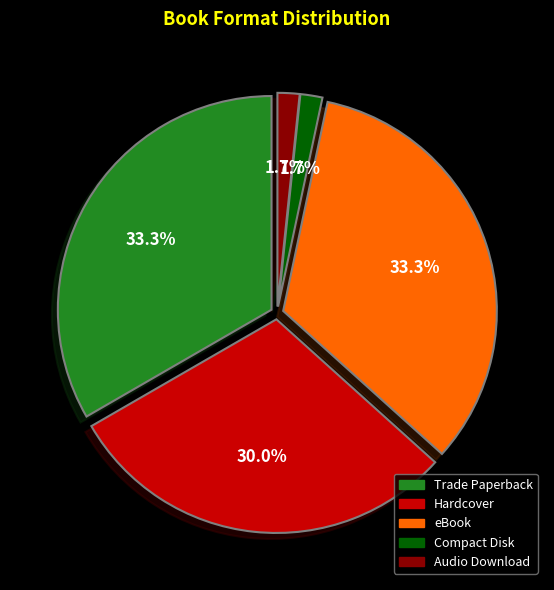

What percentage do Compact Disk and Hardcover together represent?

31.7%